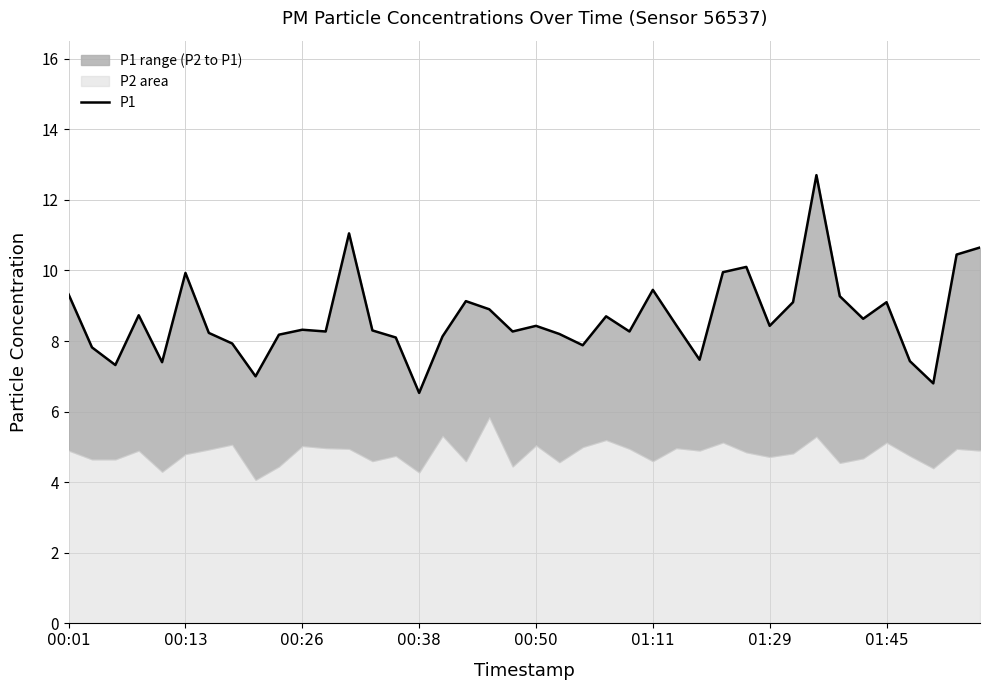

How many data points are above 8?

30